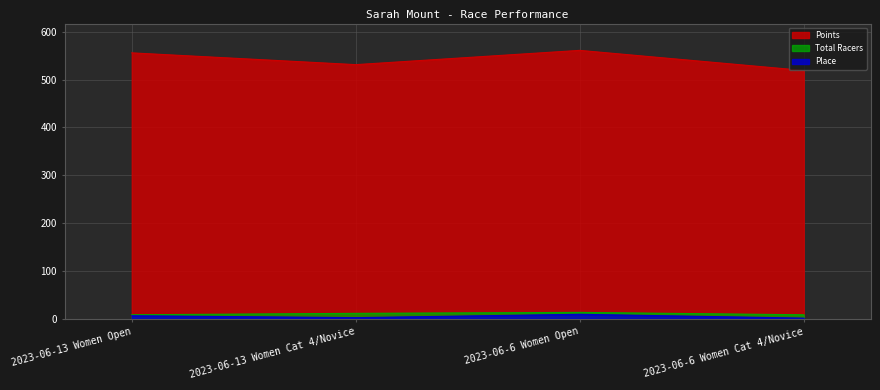

How many lines are shown in the chart?

3